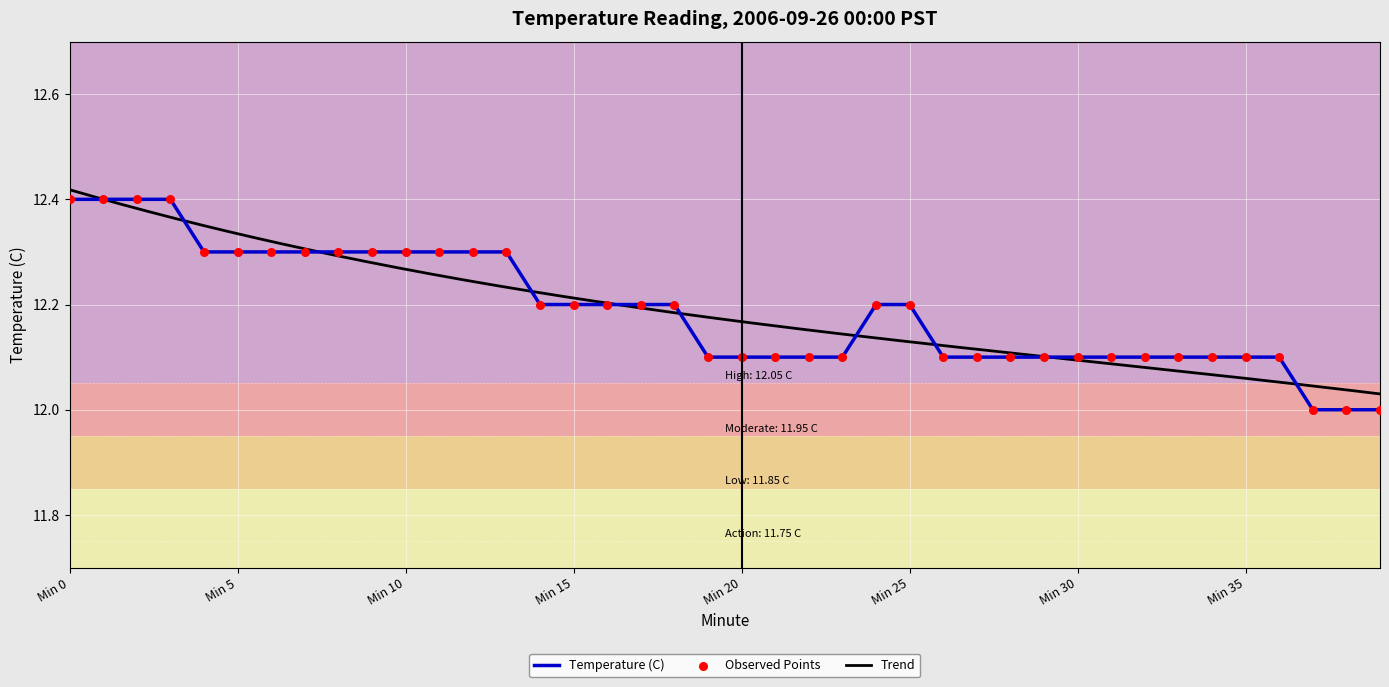

Between 39 and 6, which is larger?

6